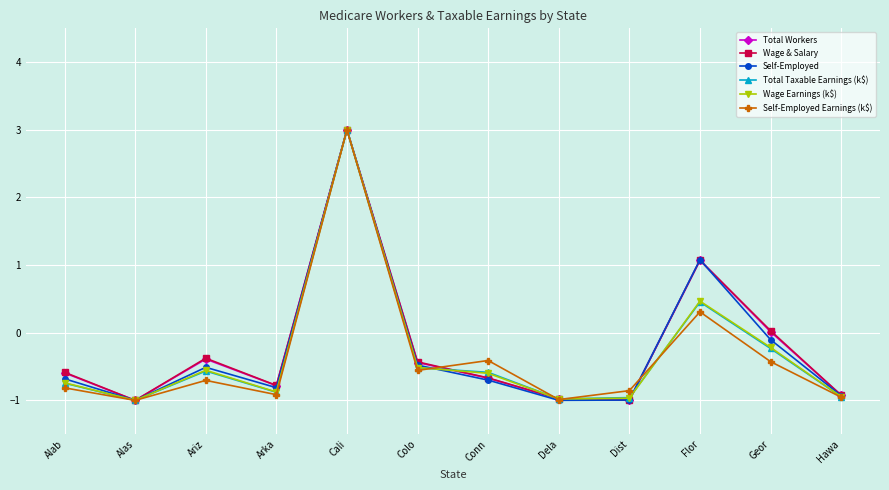

True or false: Self-Employed has more than 0 interior local peaks.

True